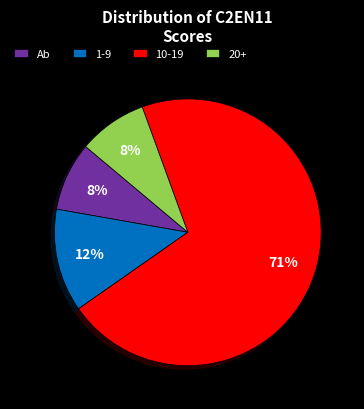

To the nearest percent, what percentage of the pie is Ab?

8%